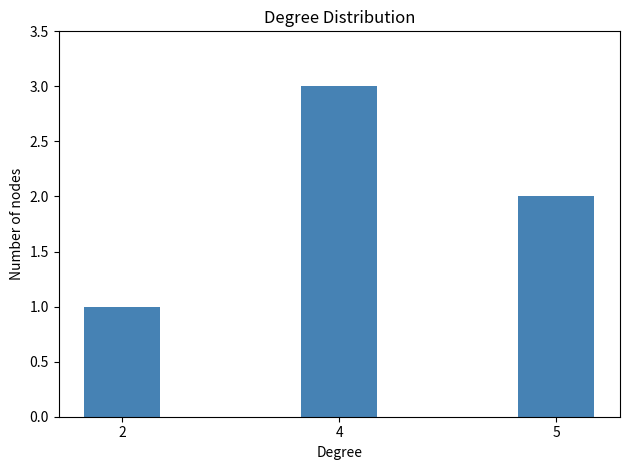

The chart shows a value of 3 at 4. True or false?

True